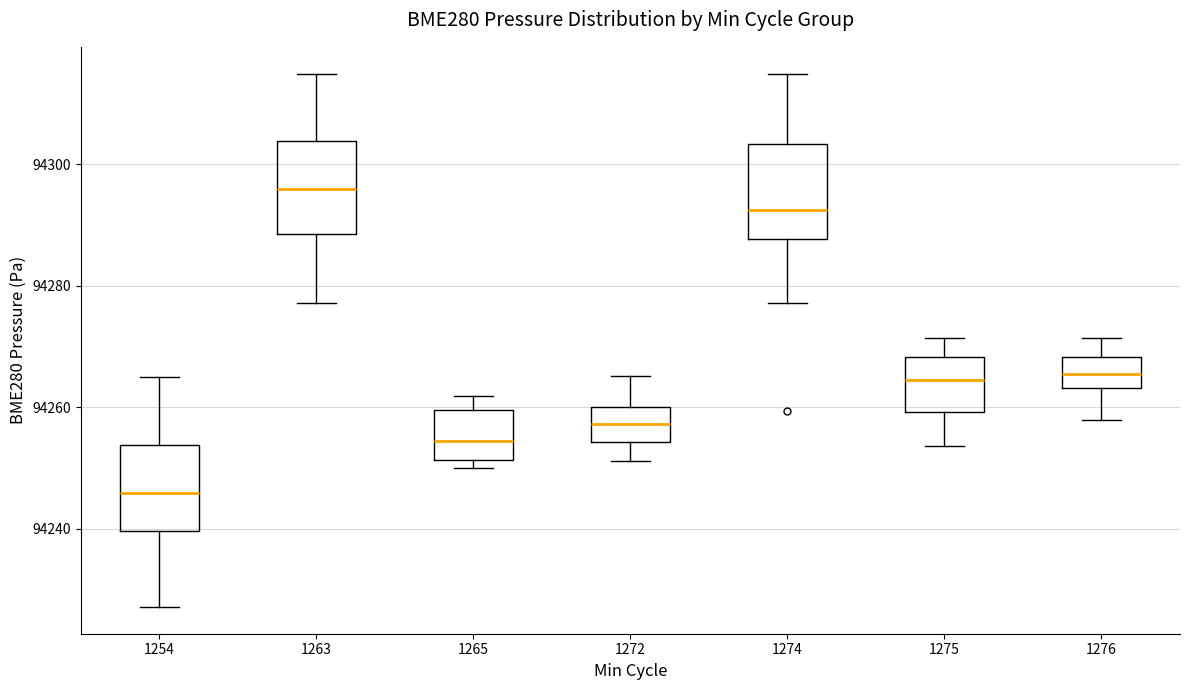

Which box has the highest median line?

1263